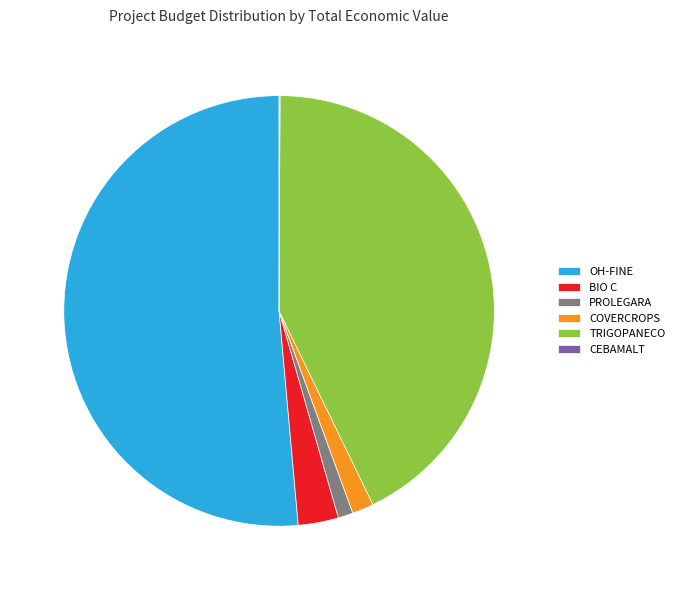

What is the ratio of the value at TRIGOPANECO to the value at PROLEGARA?

38.0